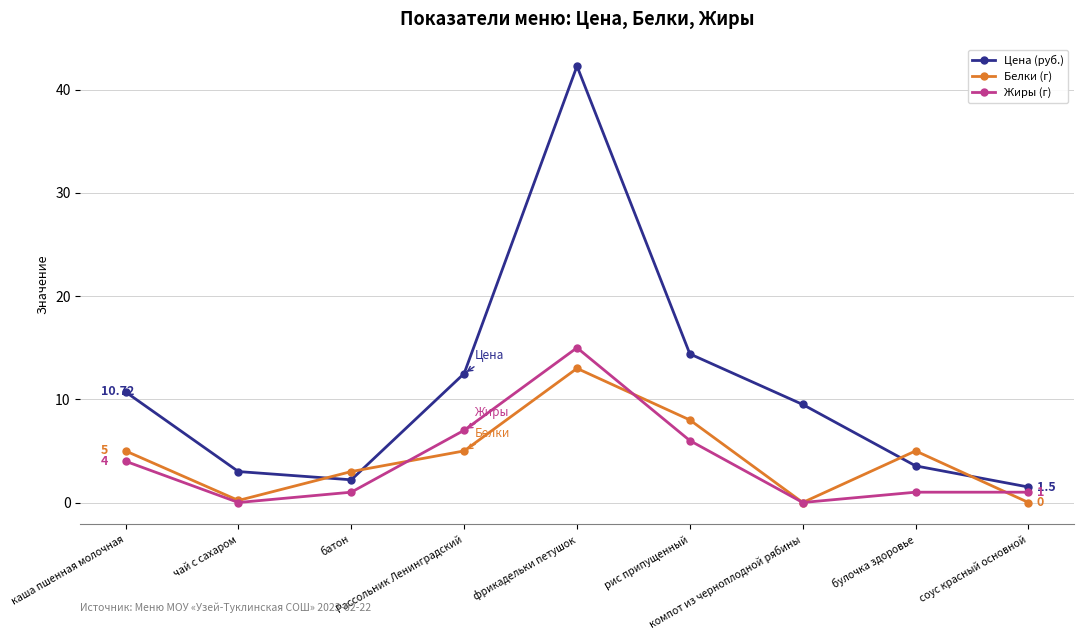

What is the label of the 6th point from the left?

рис припущенный